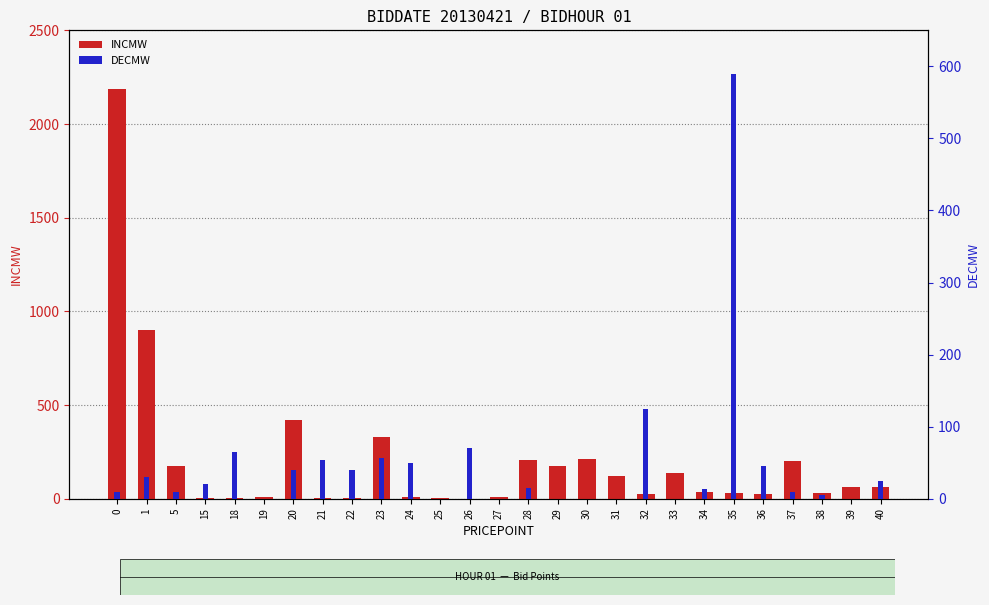

How many values in INCMW are above zero?

26